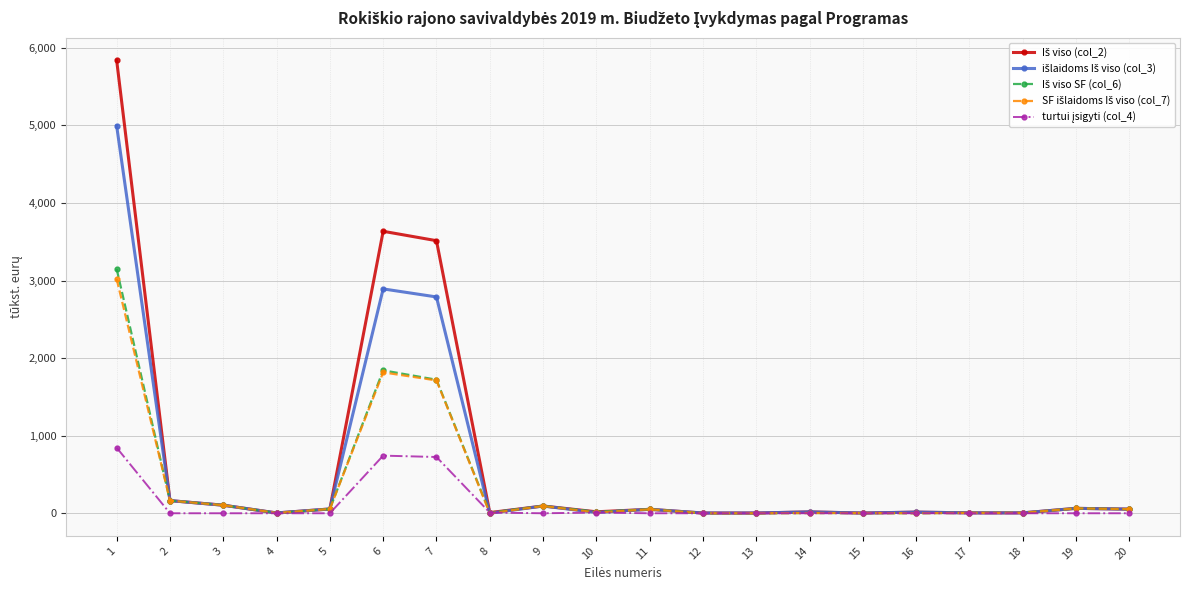

What is the greatest value displayed?

5837.8